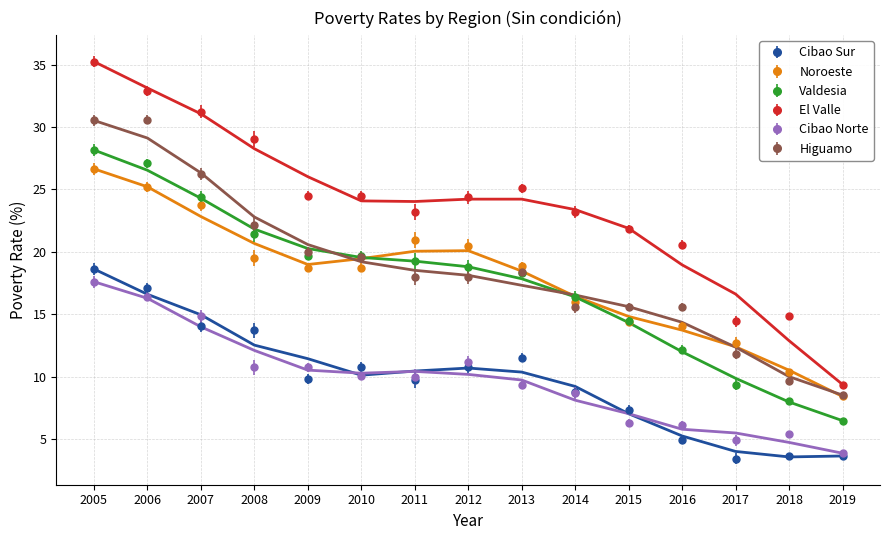

What is the value of the Higuamo point at the 9th from the left?

18.4